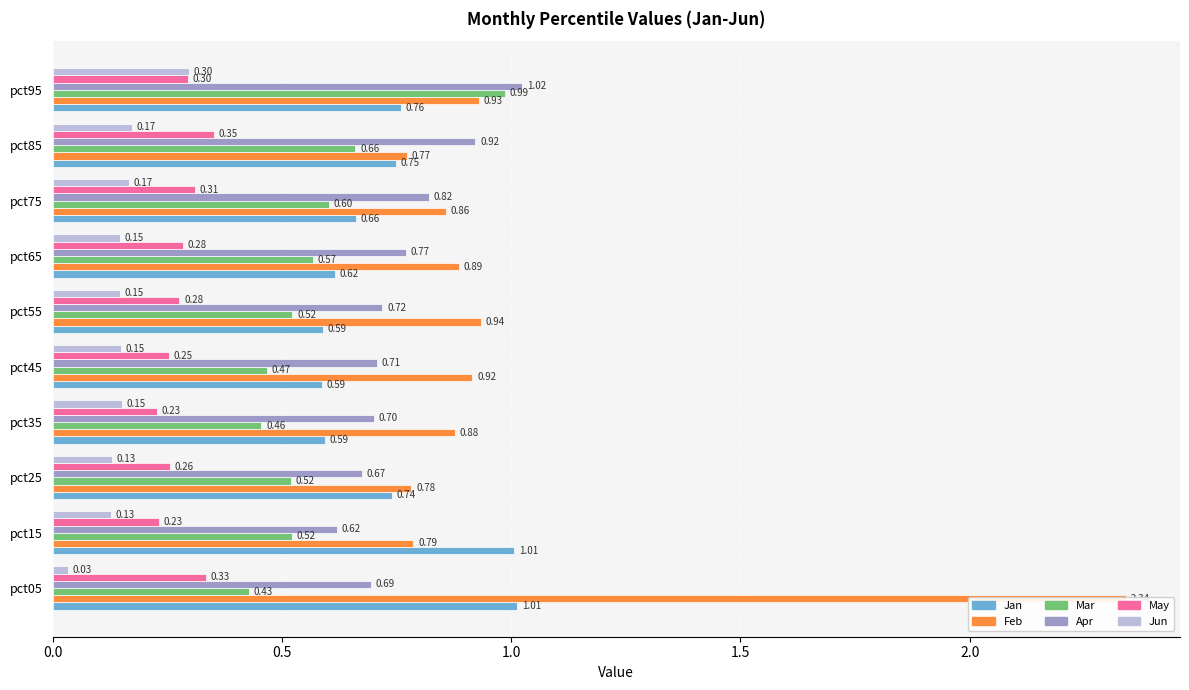

How many distinct data groups are displayed?

6